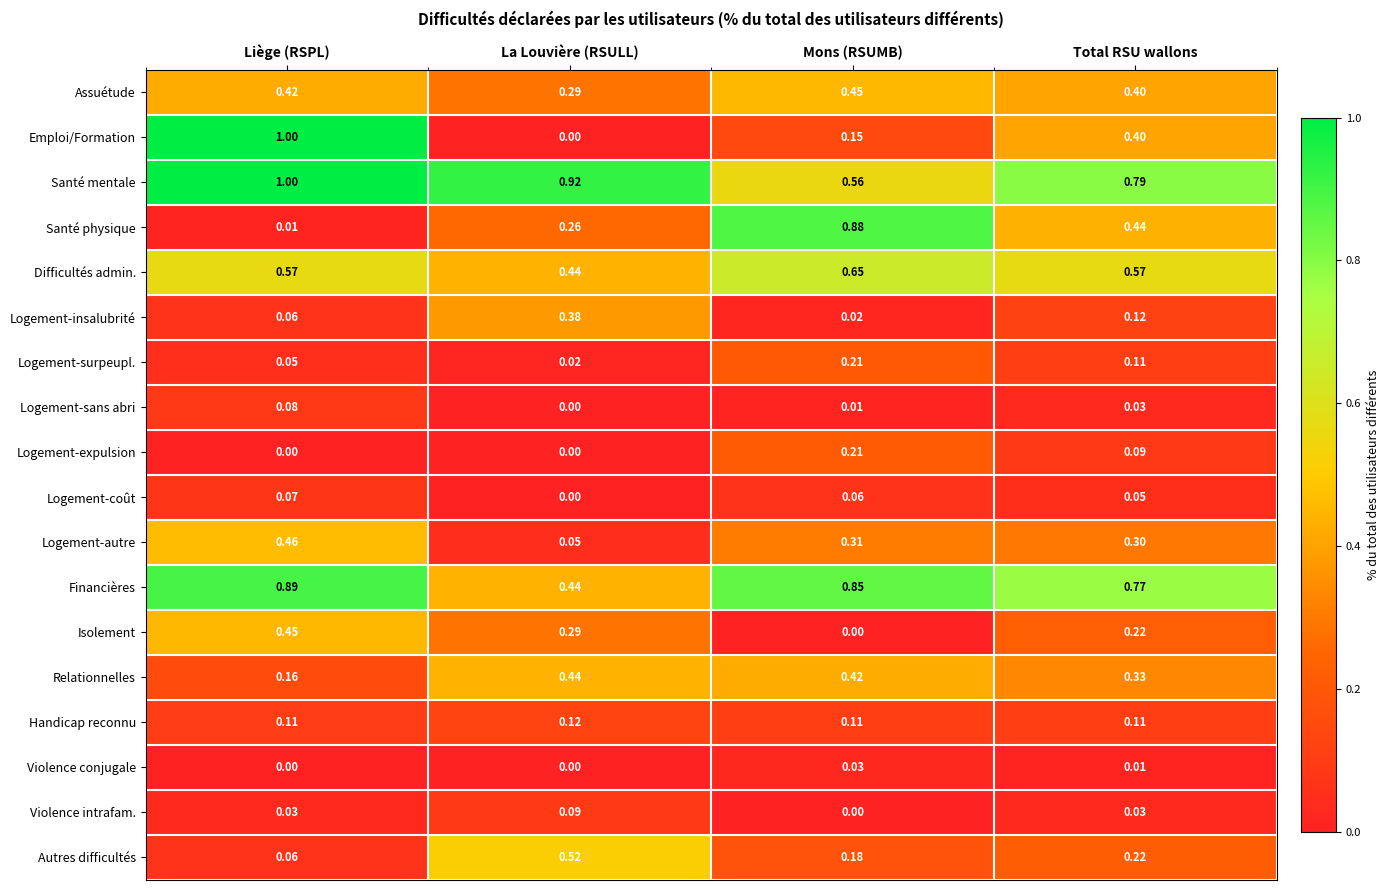

Where is Logement-autre nearest to the value 0?

La Louvière (RSULL)